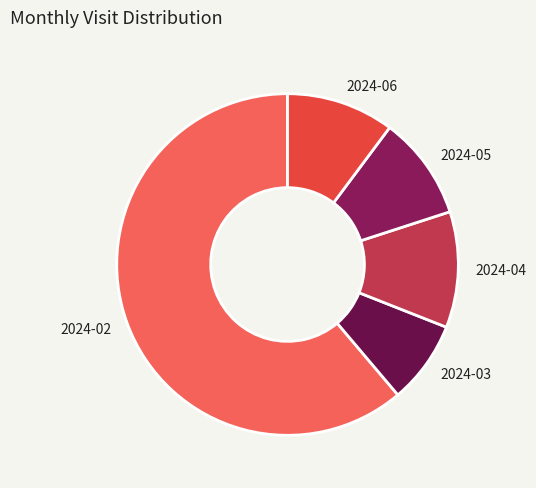

Approximately how many times larger is the value at 2024-04 compared to 2024-06?

1.1